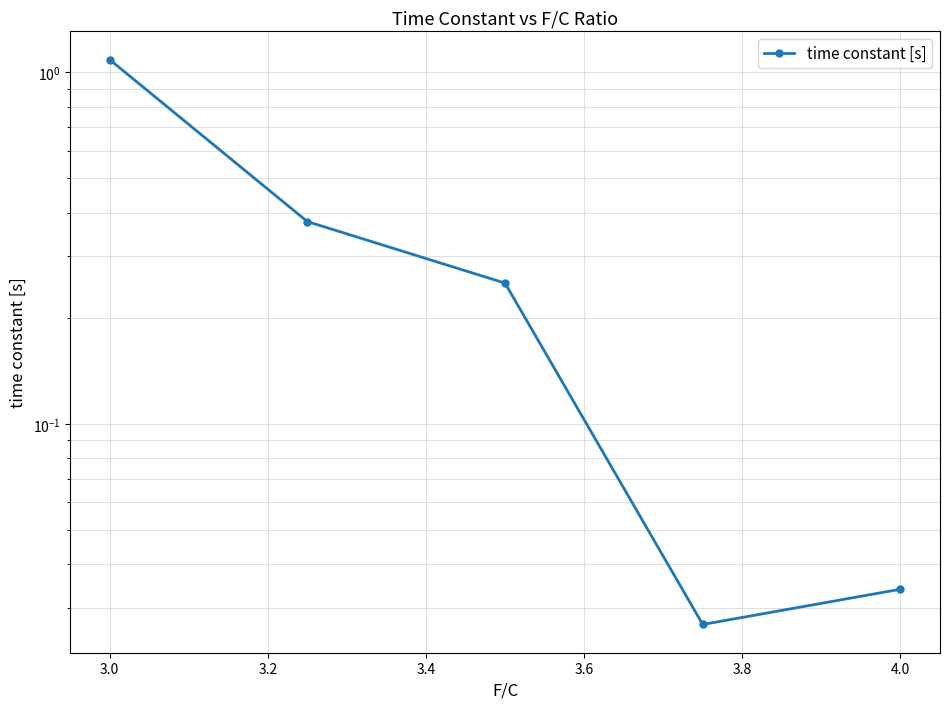

What is the sum of all values?

1.8